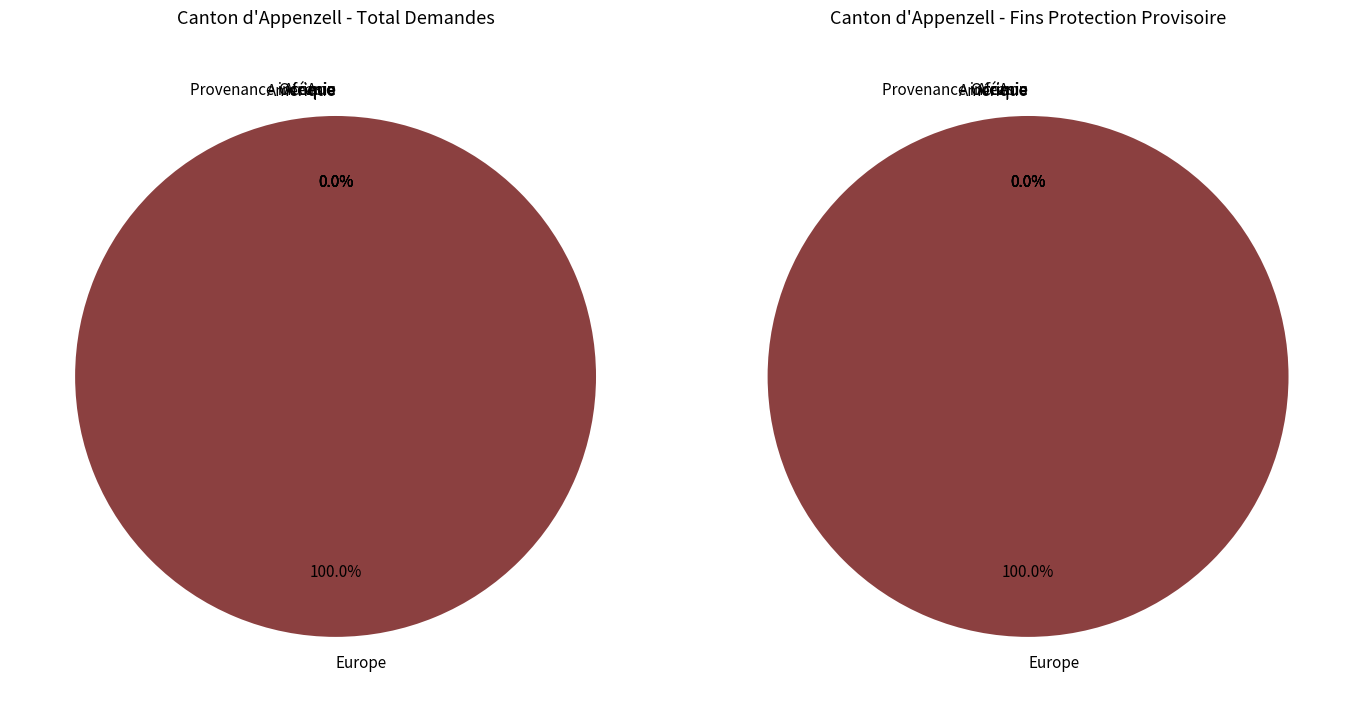

Count the number of slices in the pie.

6